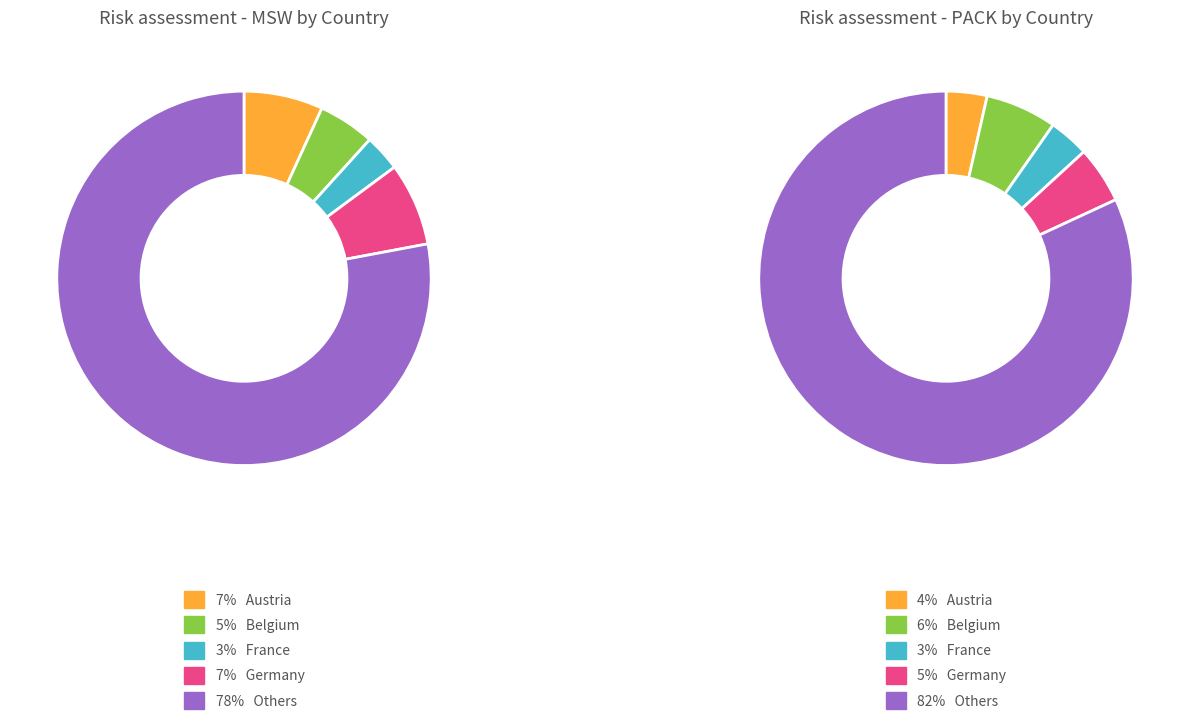

What percentage is the 3 slice, to the nearest percent?

3%